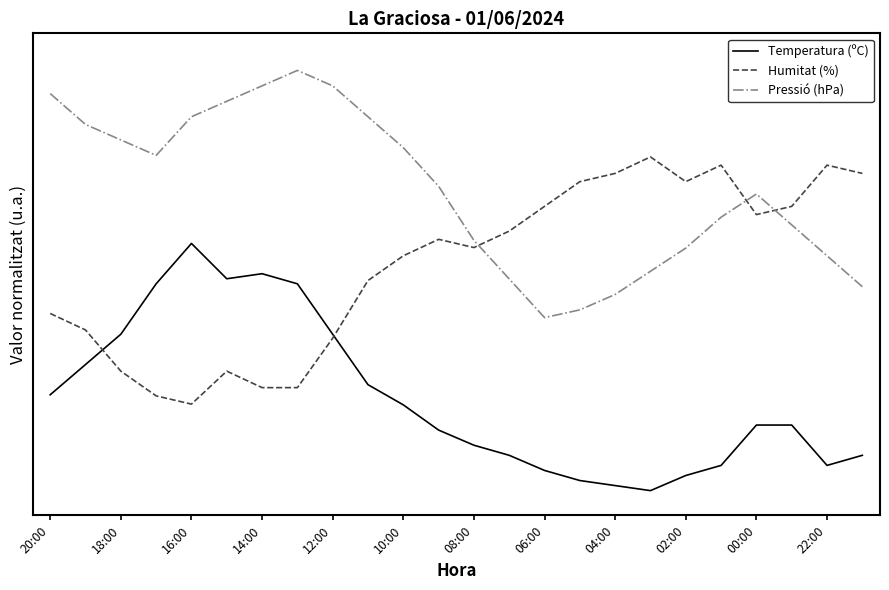

Does the chart have visible grid lines?

No